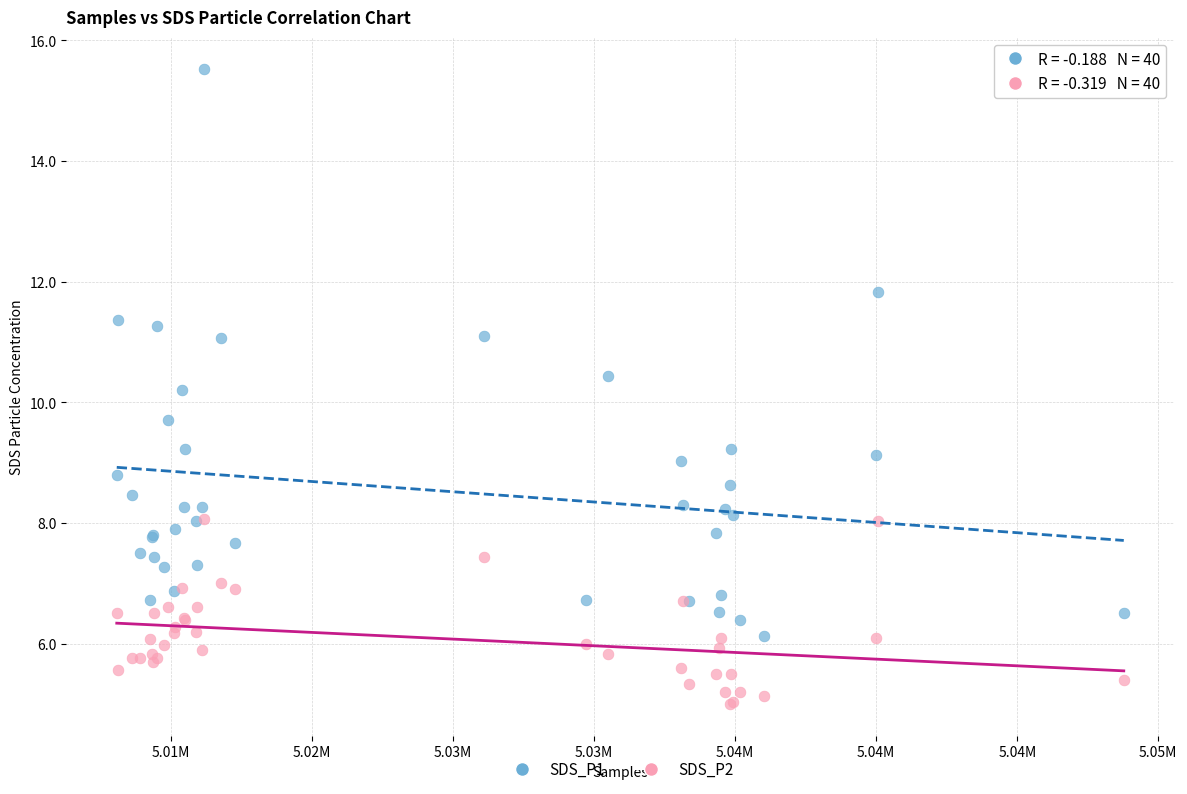

Which series reaches the minimum Y coordinate?

SDS_P2